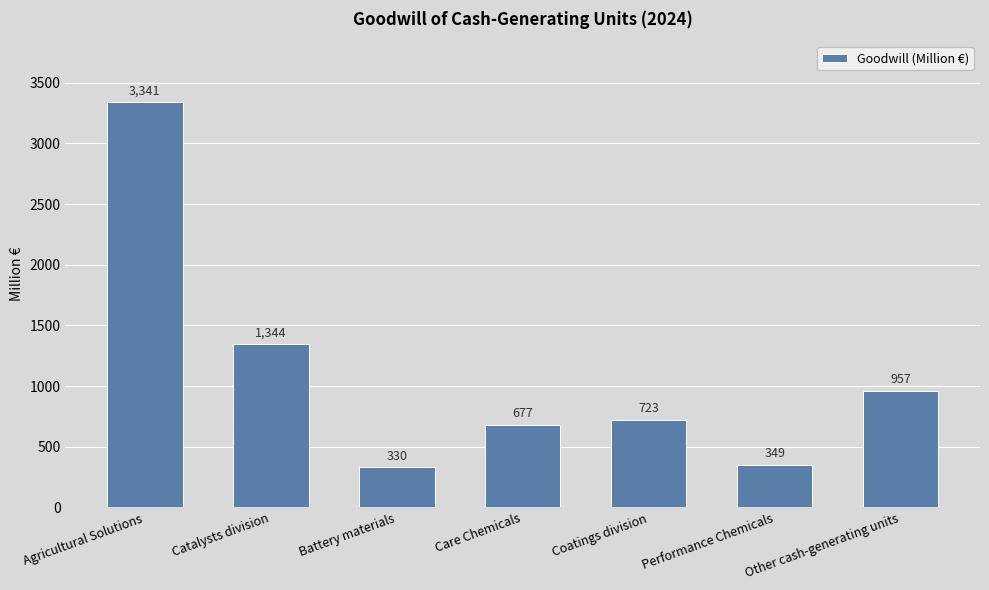

How many categories are shown in the chart?

7